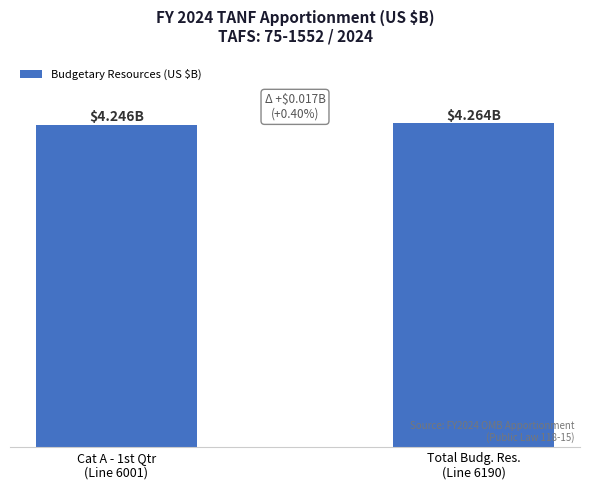

How many bars are there in total?

2